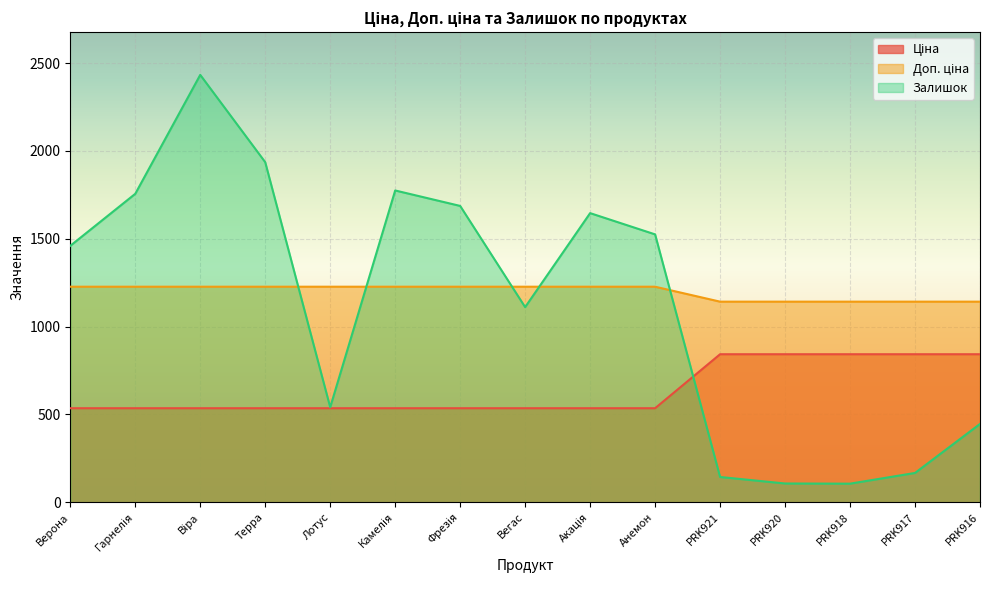

What is the total value across all series at PRK916?

2430.8